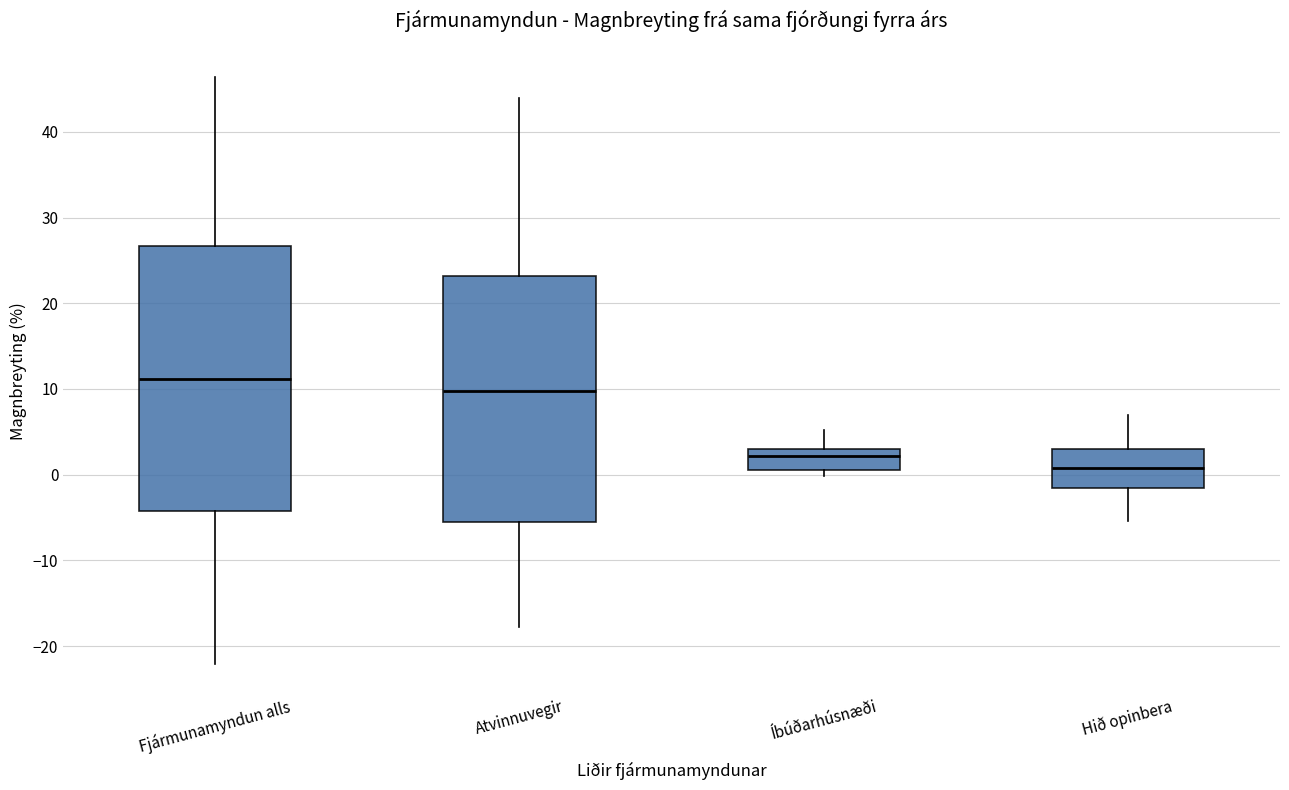

Reading left to right, transcribe this box plot: for each box, give where its median line is, the range the box spans, and where its two whiskers end, as read against the y-axis. The values are not printed on the chart, so give them approximately, as read against the axis.

Fjármunamyndun alls: median 11, box -4 to 27, whiskers -22 to 46
Atvinnuvegir: median 10, box -6 to 23, whiskers -18 to 44
Íbúðarhúsnæði: median 2, box 0 to 3, whiskers 0 (just below the box's lower edge) to 5
Hið opinbera: median 1, box -2 to 3, whiskers -5 to 7